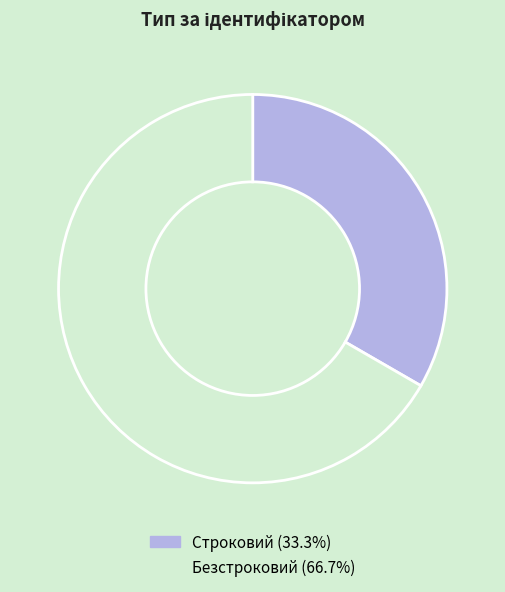

How many segments does this pie chart have?

2